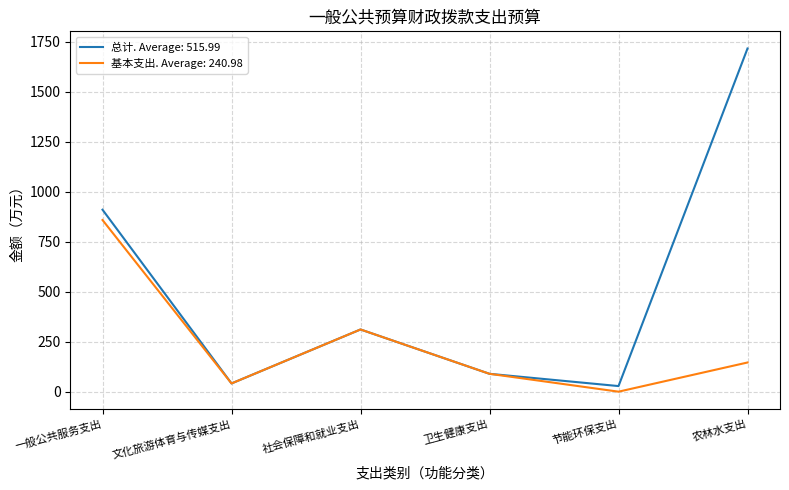

What is the total value across all series at 农林水支出?

1862.3